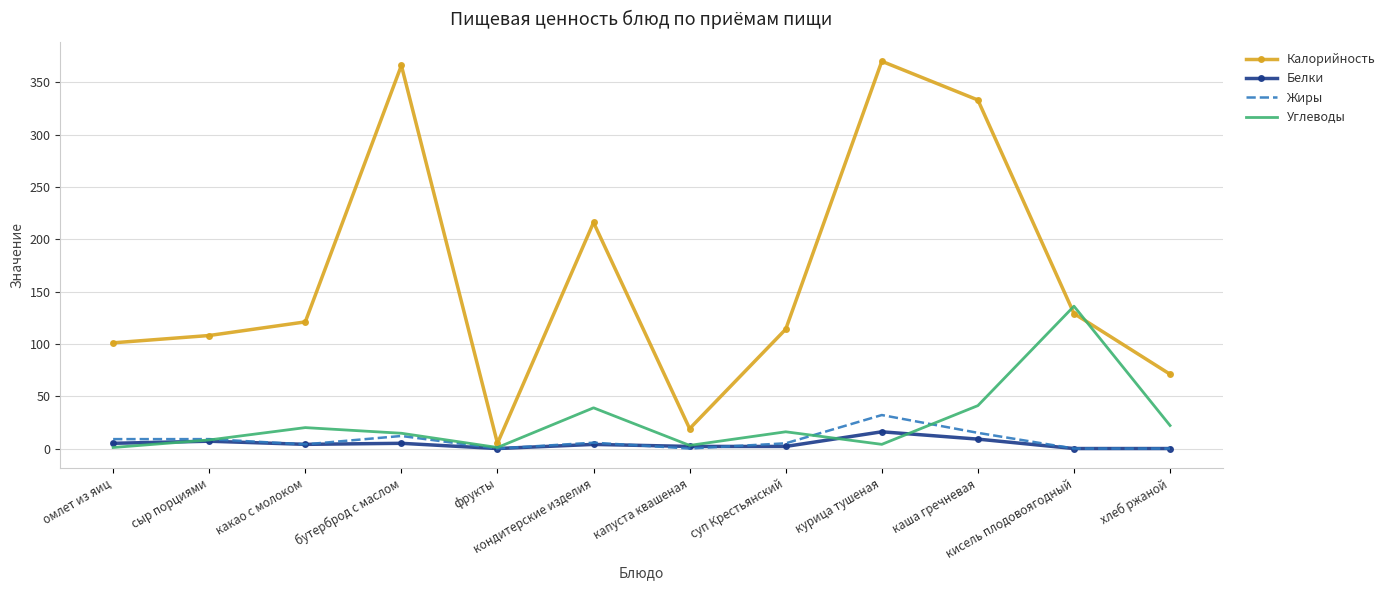

Which series has the widest spread of values?

Калорийность